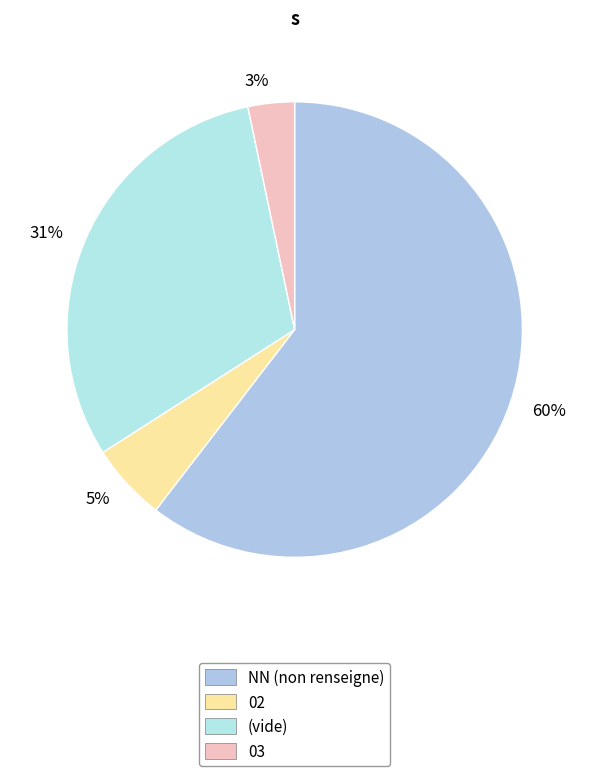

Between 5% and 31%, which is larger?

31%